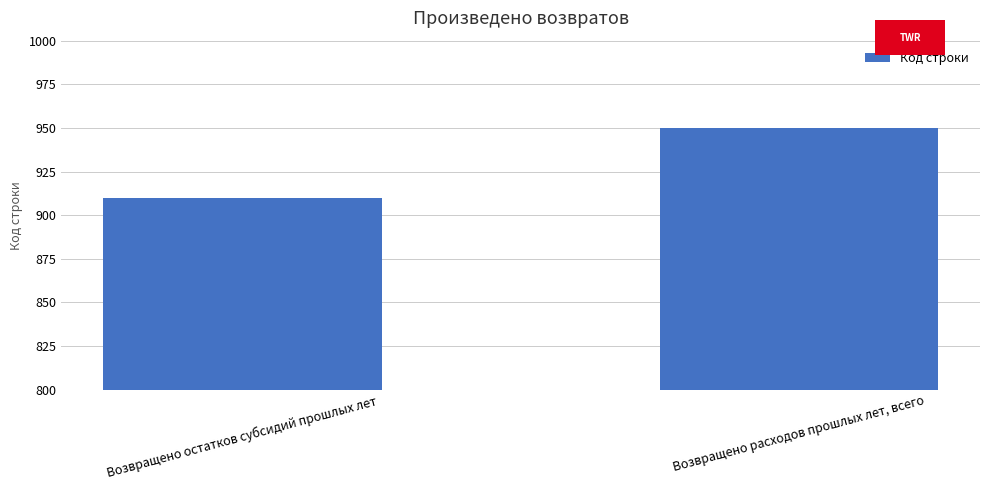

At which category does the chart reach its peak across all series?

Возвращено расходов прошлых лет, всего